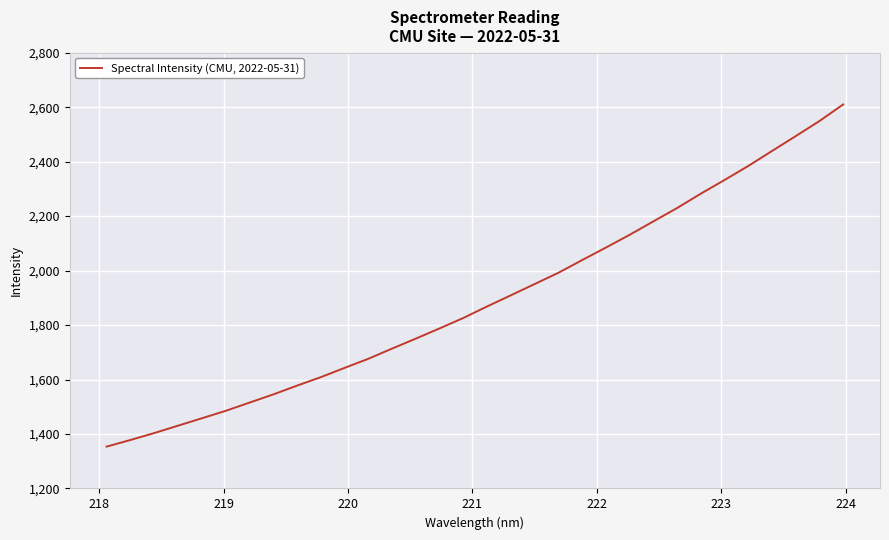

What is the difference between the maximum and minimum values?

1256.3